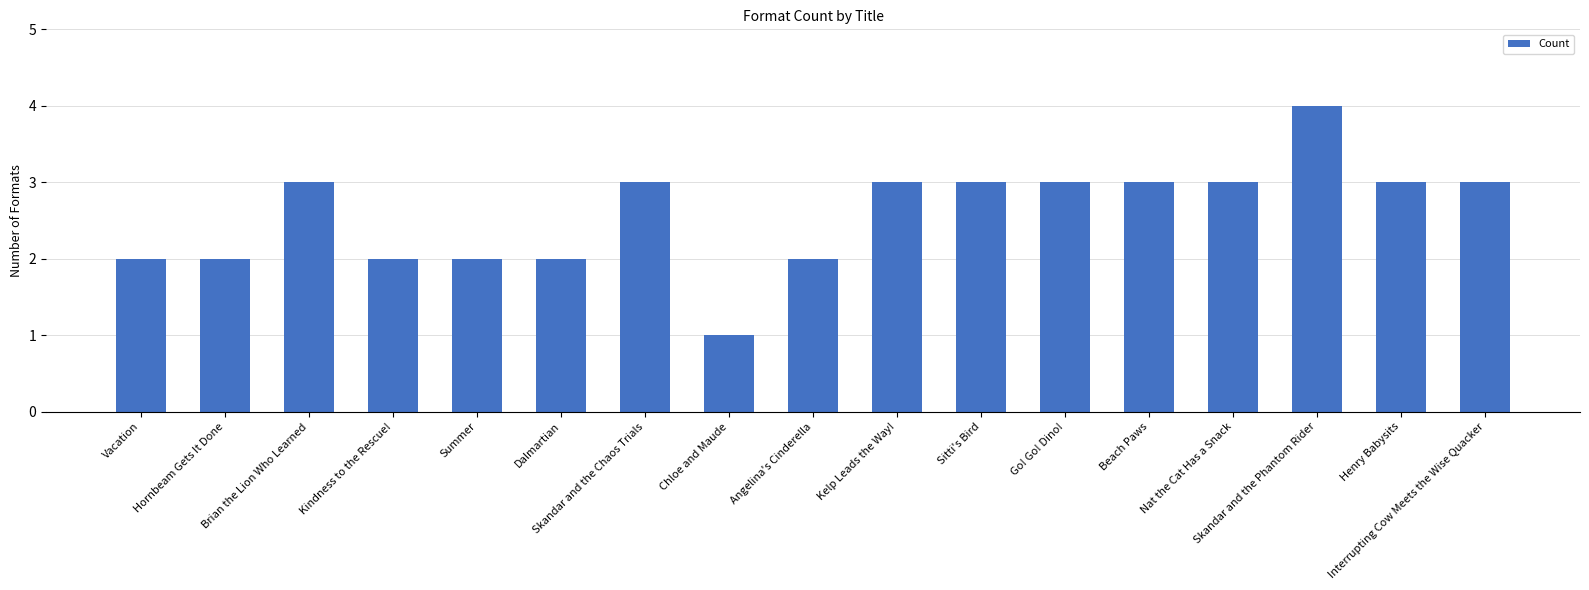

What is the difference between the second highest and second lowest values?

1